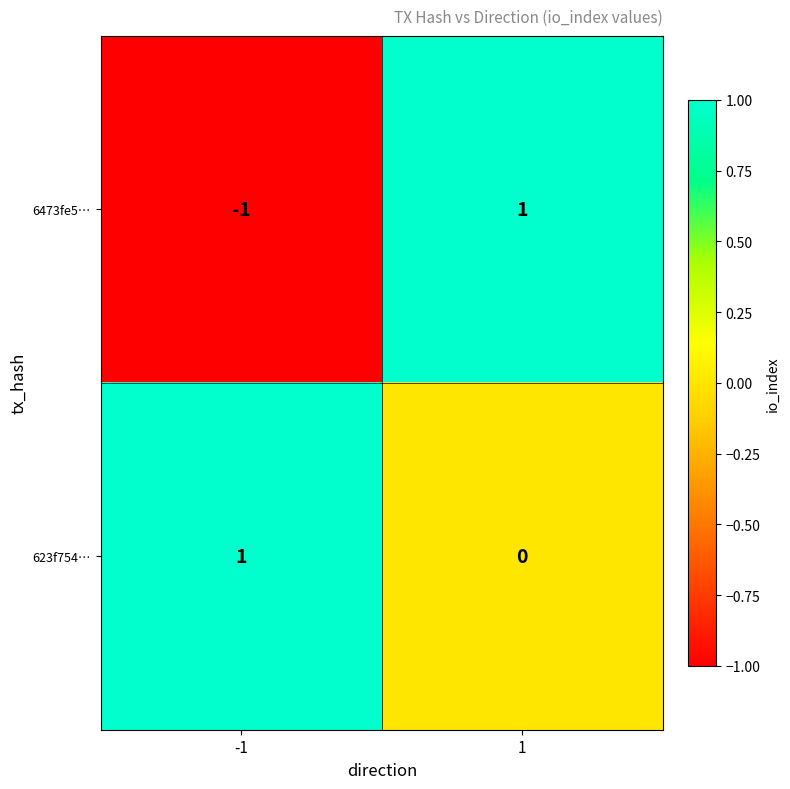

Which series changed the most between -1 and 1?

6473fe5…